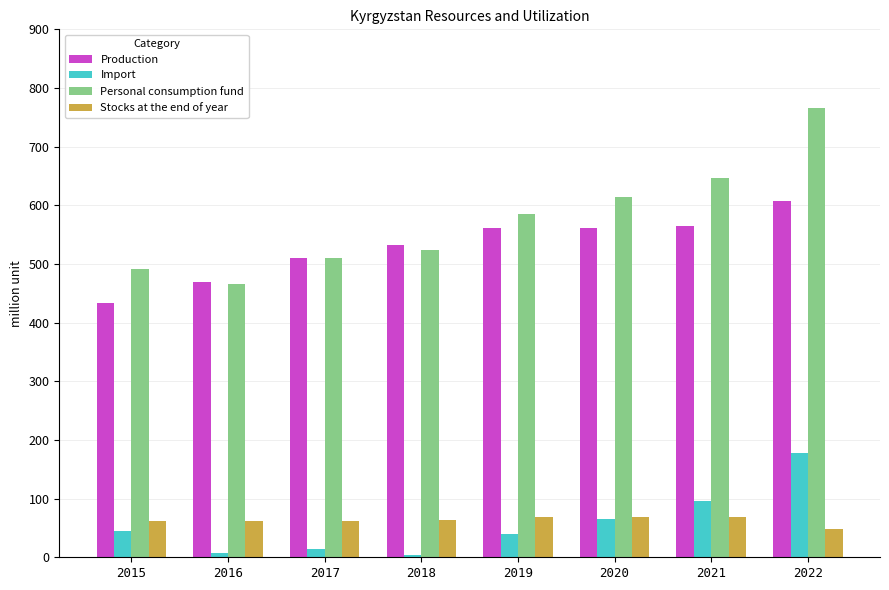

At which label does Production reach its minimum?

2015